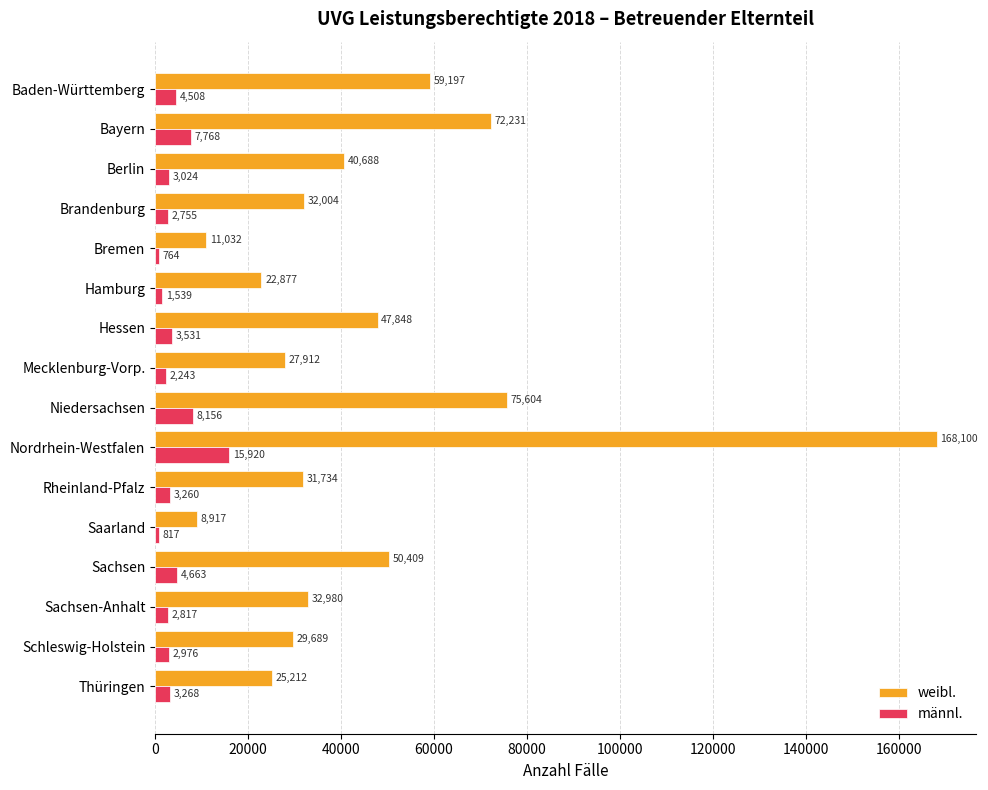

What is the average value of the männl. series?

4251